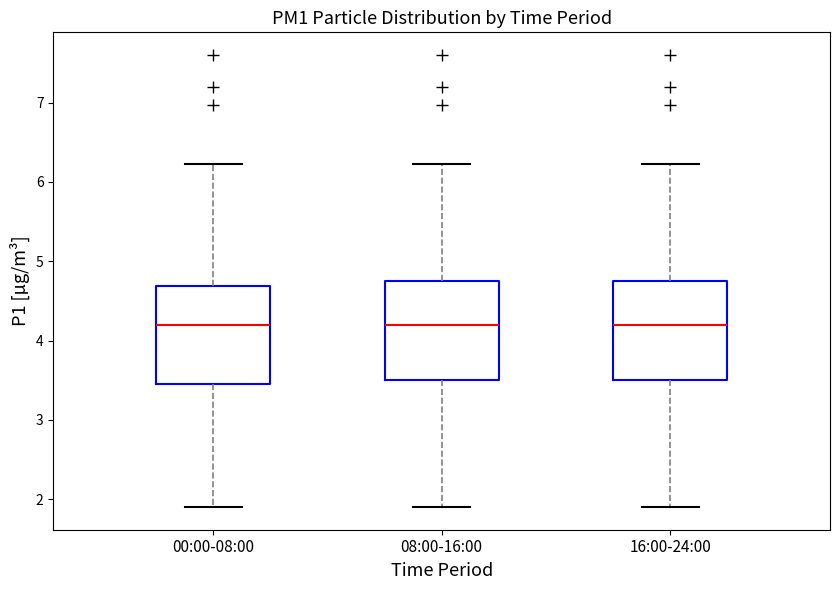

Where is the upper edge of the box for 08:00-16:00 on the y-axis? The values are not printed on the chart, so give them approximately, as read against the axis.

4.8